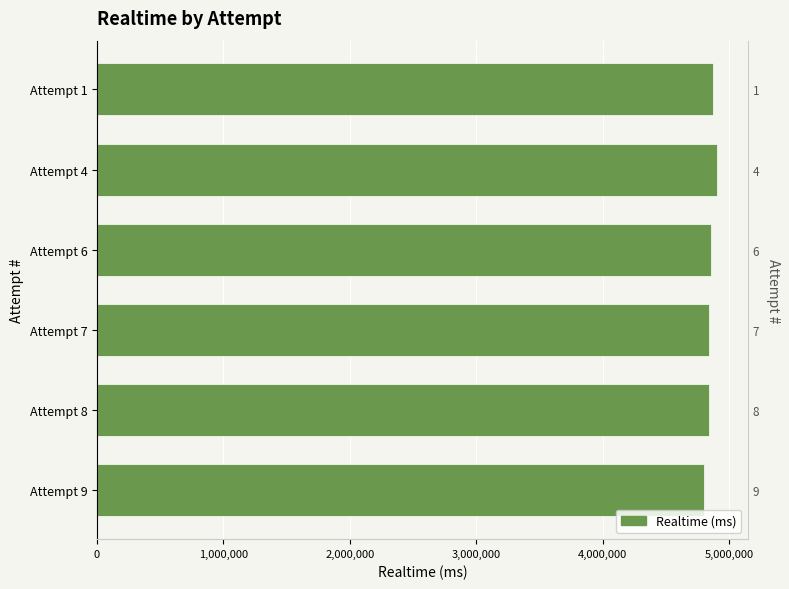

What is the difference between the maximum and second lowest values?

61358